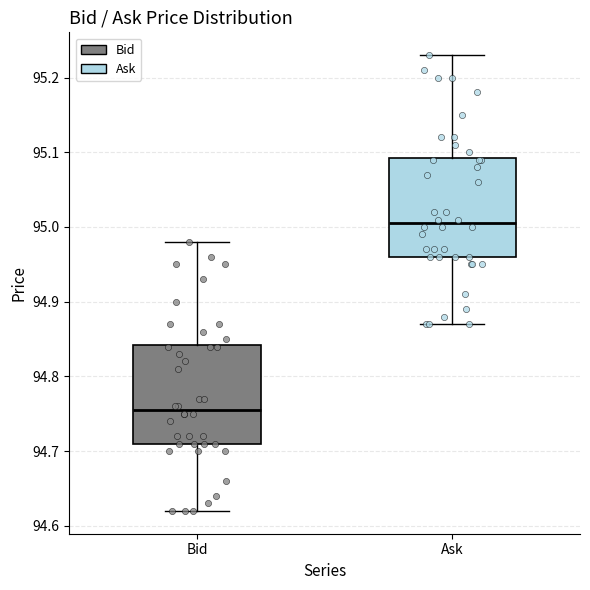

Where is the lower edge of the box for Ask on the y-axis? The values are not printed on the chart, so give them approximately, as read against the axis.

94.96